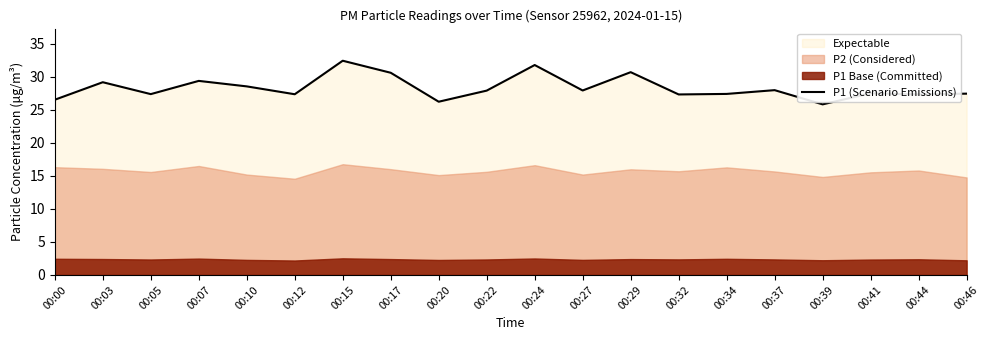

Where is the data nearest to the value 29?

00:03